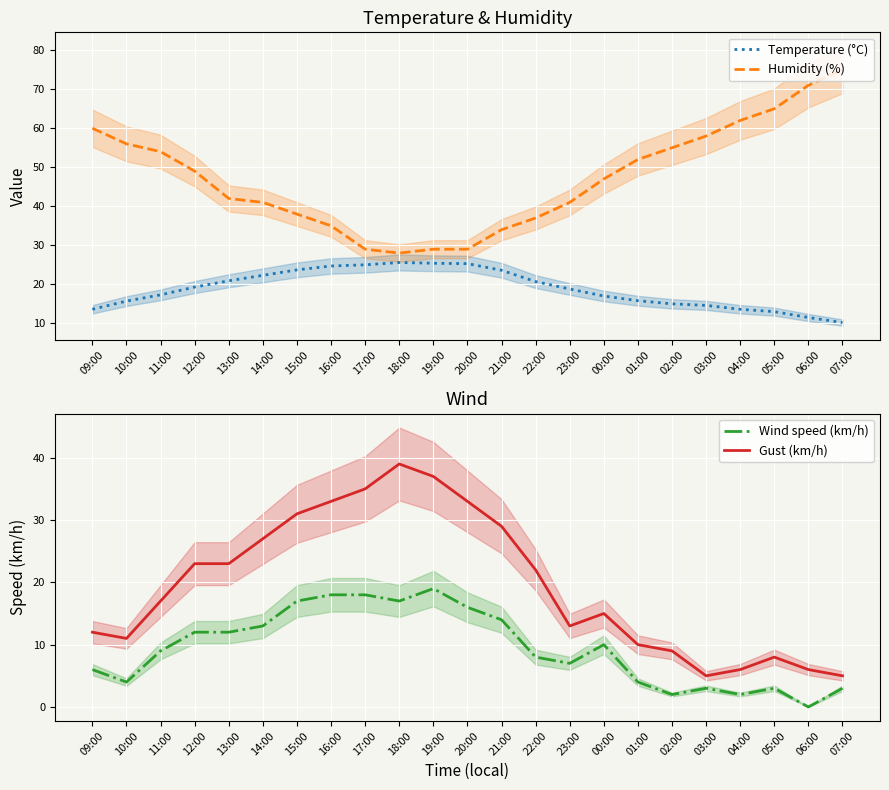

Reading right to left, transcribe all the data shown in this chart.

Temperature (°C): 10.2	11.5	13.0	13.6	14.6	15.0	15.8	17.0	18.8	20.7	23.6	25.3	25.4	25.6	25.0	24.7	23.7	22.3	20.9	19.3	17.3	15.7	13.6
Humidity (%): 75.0	71.0	65.0	62.0	58.0	55.0	52.0	47.0	41.0	37.0	34.0	29.0	29.0	28.0	29.0	35.0	38.0	41.0	42.0	49.0	54.0	56.0	60.0
Wind speed (km/h): 3.0	0.0	3.0	2.0	3.0	2.0	4.0	10.0	7.0	8.0	14.0	16.0	19.0	17.0	18.0	18.0	17.0	13.0	12.0	12.0	9.0	4.0	6.0
Gust (km/h): 5.0	6.0	8.0	6.0	5.0	9.0	10.0	15.0	13.0	22.0	29.0	33.0	37.0	39.0	35.0	33.0	31.0	27.0	23.0	23.0	17.0	11.0	12.0